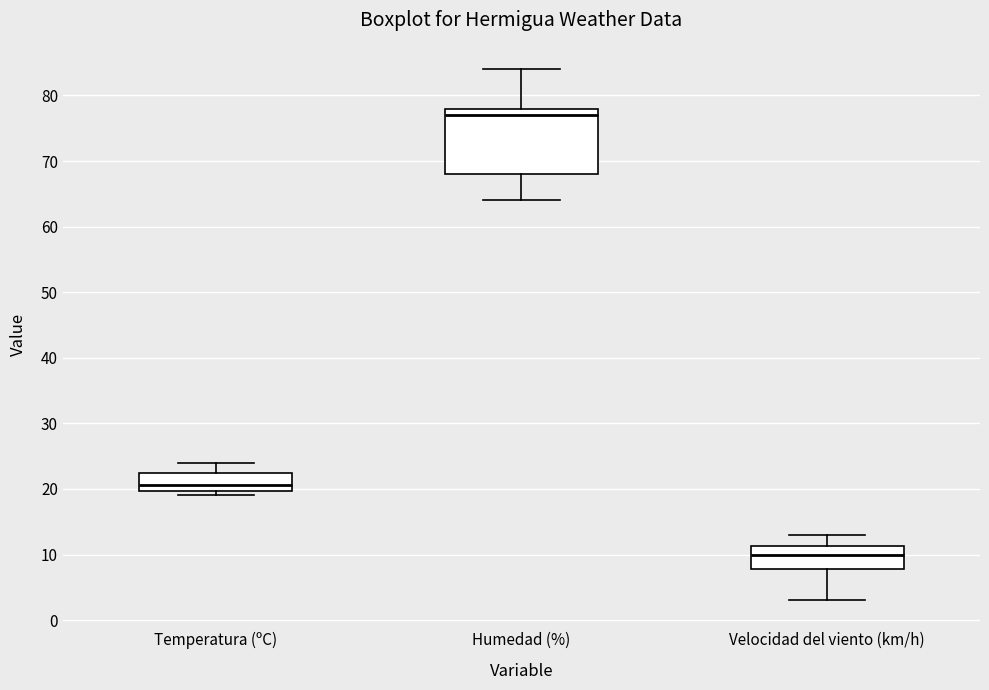

Reading left to right, read every box against the y-axis: the position of its median line, the range the box covers, and the ends of its whiskers. The values are not printed on the chart, so give them approximately, as read against the axis.

Temperatura (ºC): median 21, box 20 to 22, whiskers 19 to 24
Humedad (%): median 77, box 68 to 78, whiskers 64 to 84
Velocidad del viento (km/h): median 10, box 8 to 11, whiskers 3 to 13